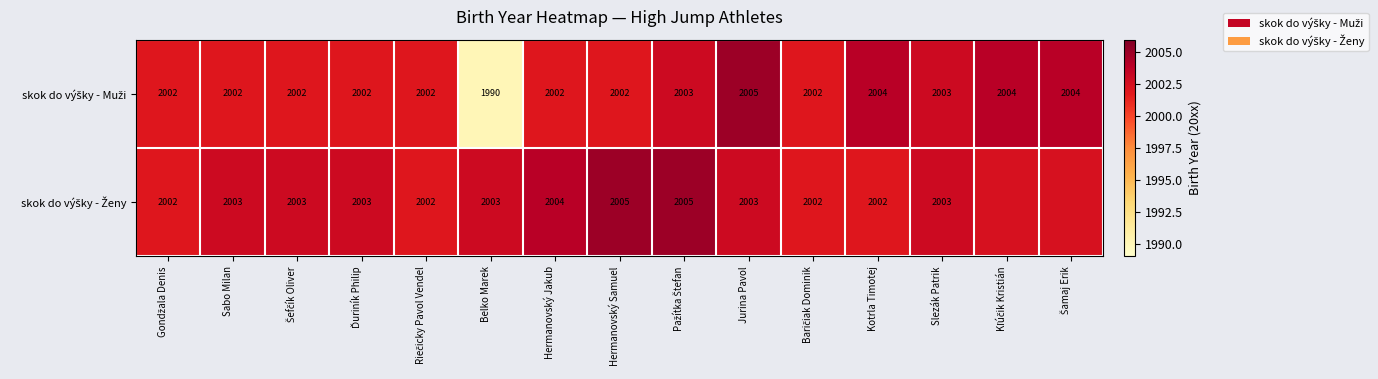

Where is skok do výšky - Ženy nearest to the value 2003?

Sabo Milan